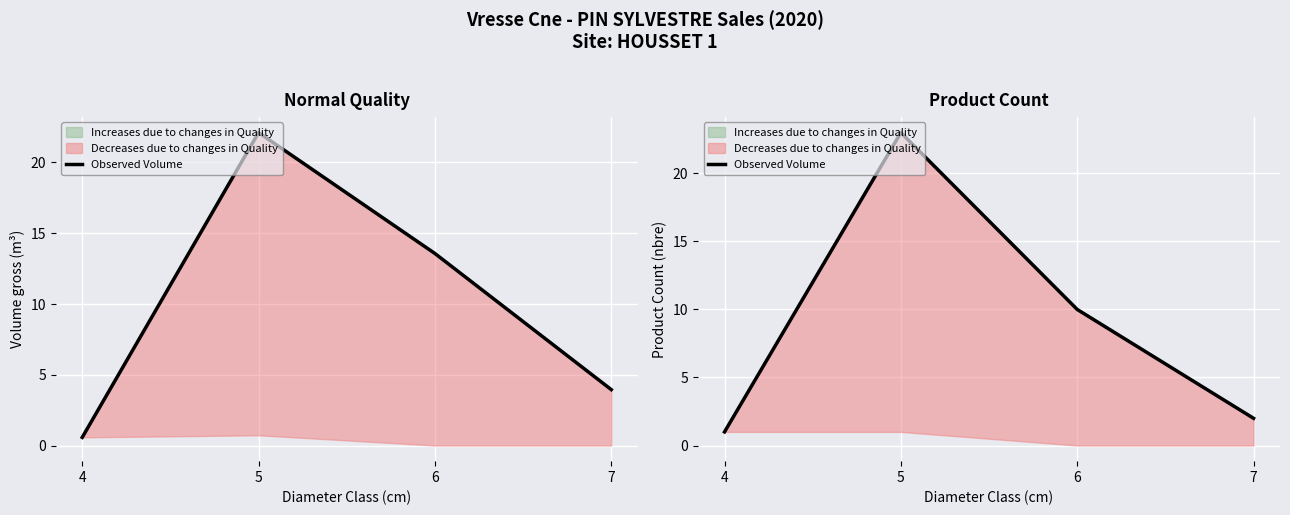

What is the minimum value shown in the chart?

1